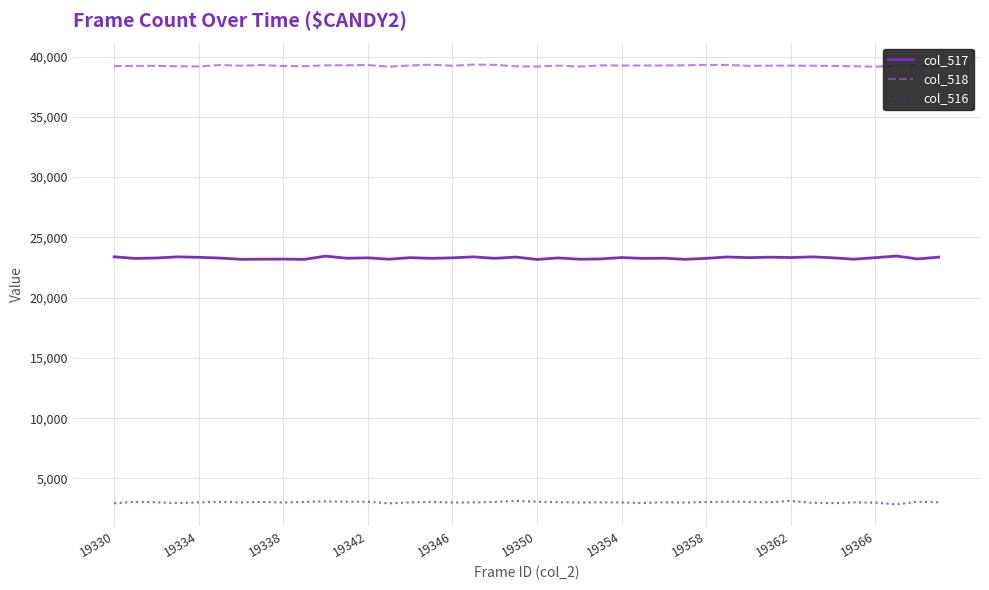

Count the number of data series in this chart.

3